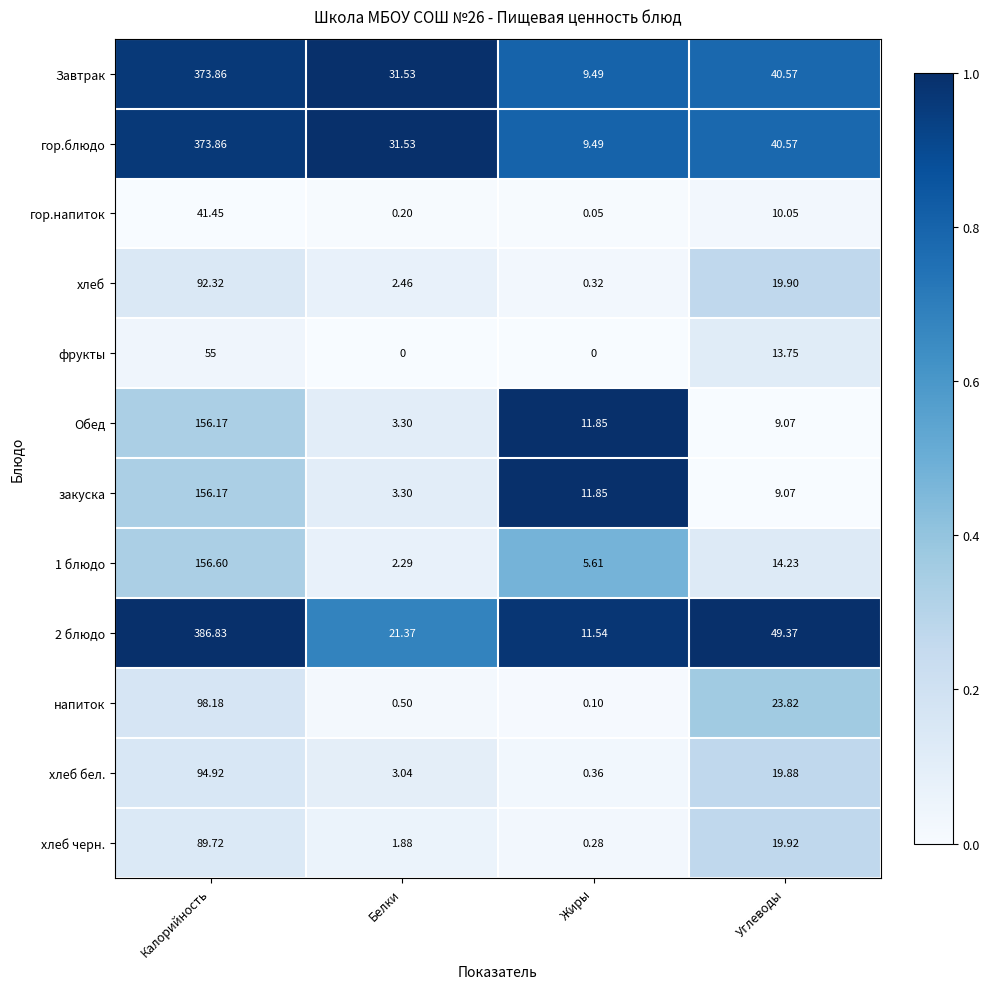

At which label does хлеб черн. reach its minimum?

Жиры